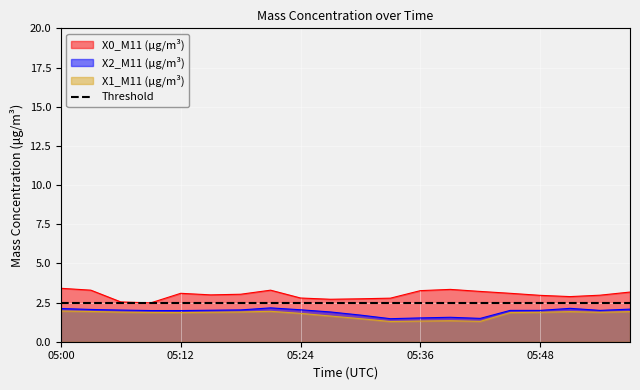

Rank the series at 05:48 from highest to lowest value.

X0_M11 (μg/m³), X2_M11 (μg/m³), X1_M11 (μg/m³)